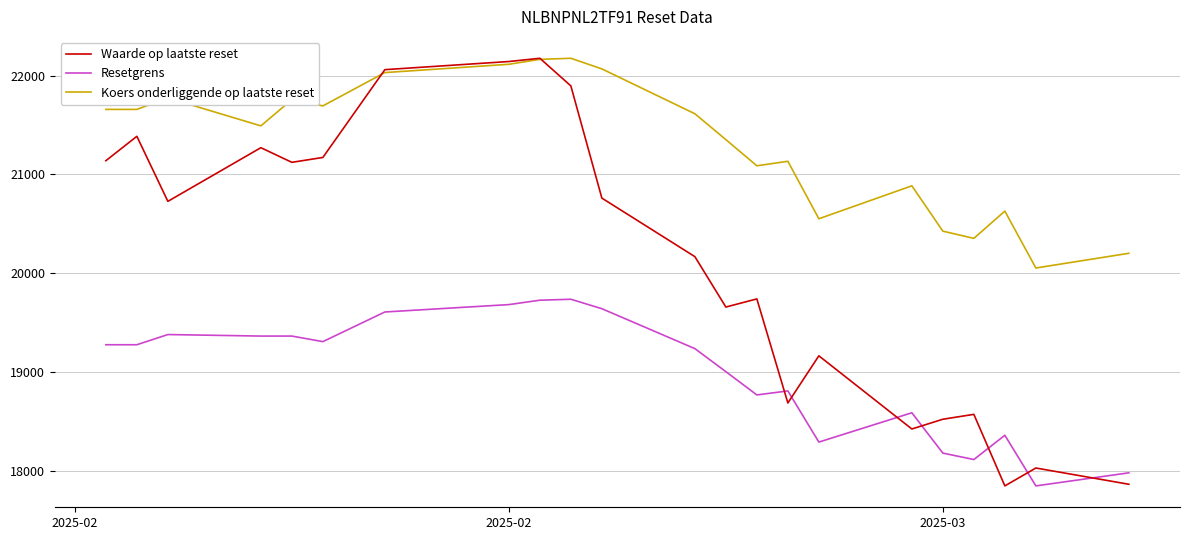

True or false: Koers onderliggende op laatste reset and Waarde op laatste reset cross at least once.

False